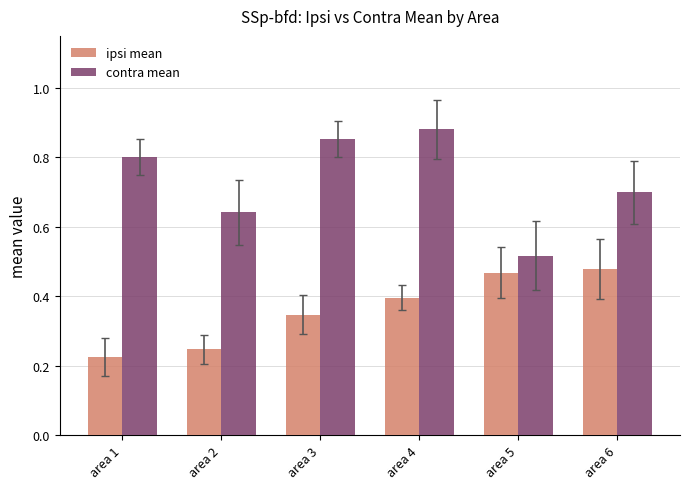

True or false: ipsi mean has a value of 0.4 at area 4.

True